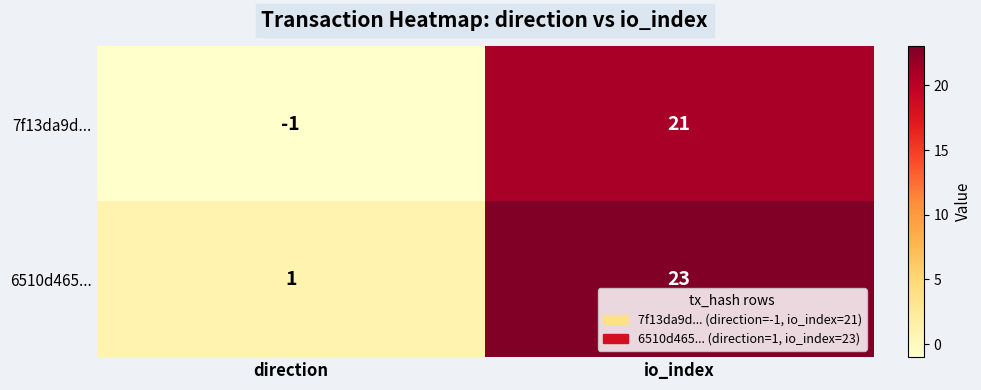

How many positive values does the 7f13da9d... series have?

1